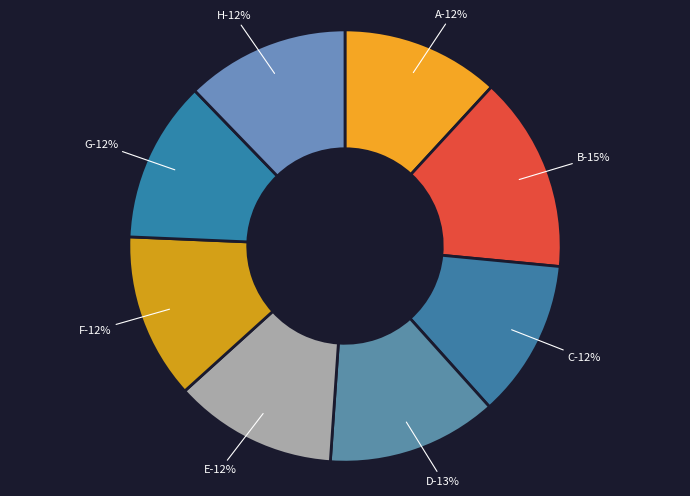

To the nearest percent, what is the combined percentage of B and E?

27%